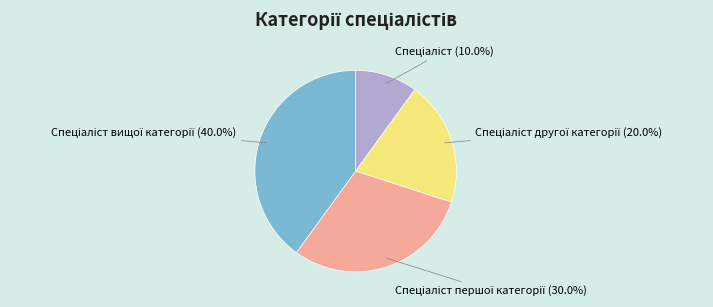

Count the number of slices in the pie.

4